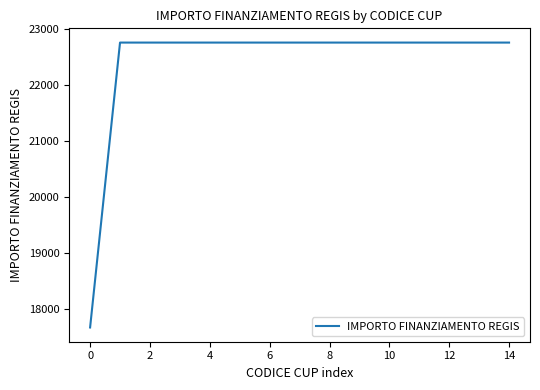

What is the difference between the maximum and minimum values?

5075.2